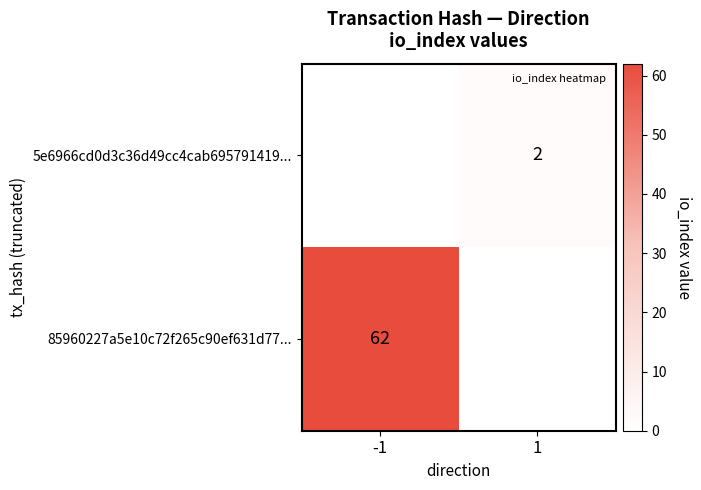

List the series in order of their peak value, lowest first.

5e6966cd0d3c36d49cc4cab695791419..., 85960227a5e10c72f265c90ef631d77...